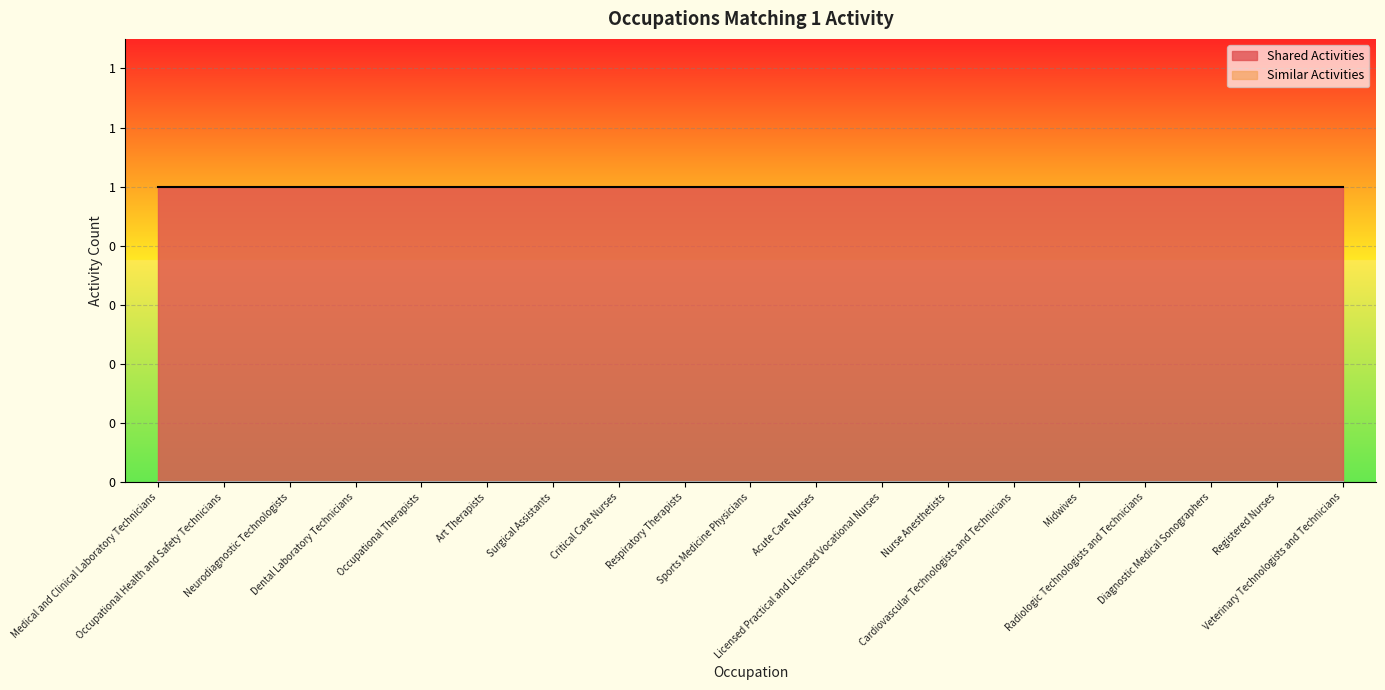

At how many categories does at least one series exceed 0?

19